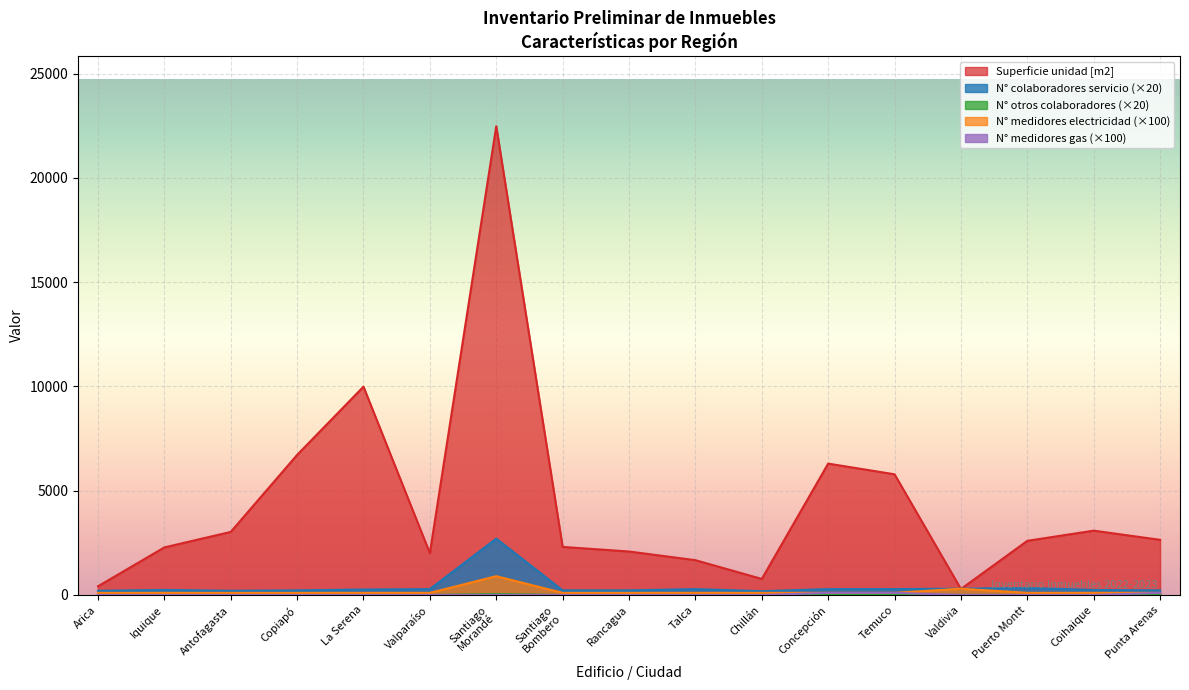

True or false: N° medidores electricidad has a value of 152 at Copiapó.

False